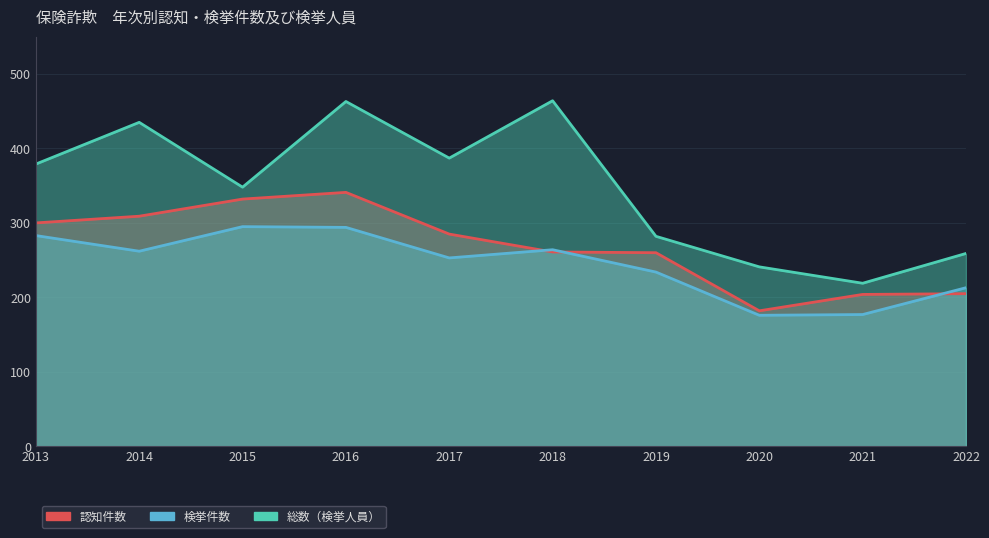

True or false: 検挙件数 and 総数（検挙人員） cross at least once.

False